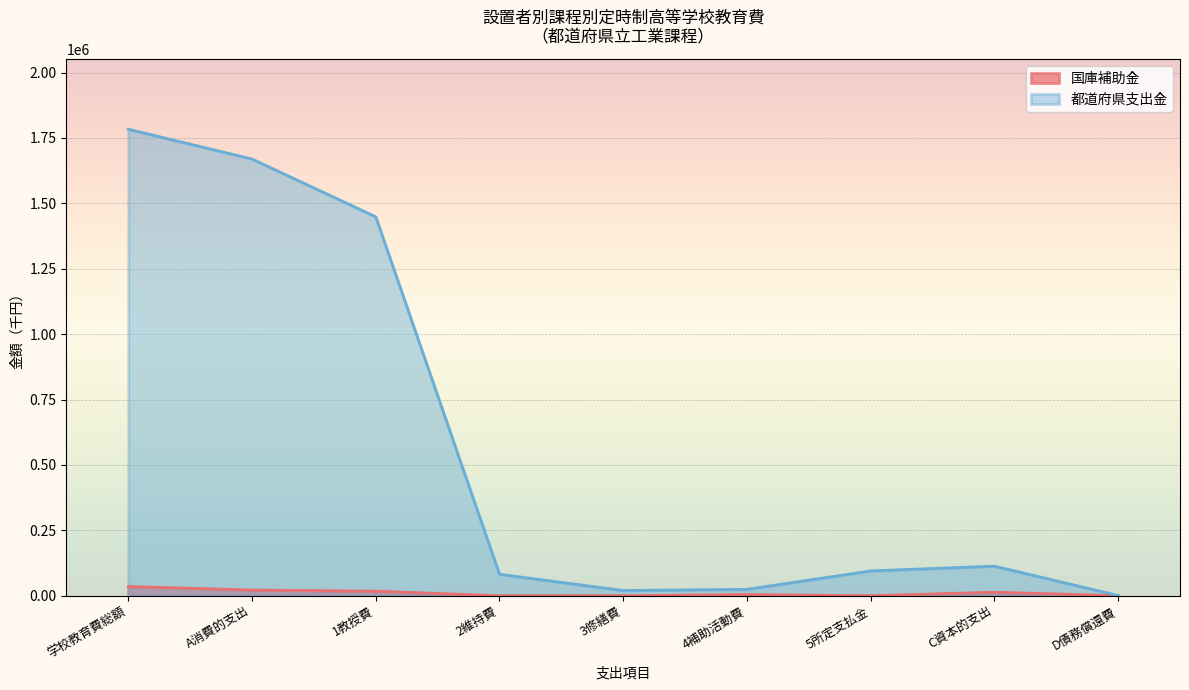

Is the value of 国庫補助金 at C資本的支出 greater than the value of 都道府県支出金 at 2維持費?

No